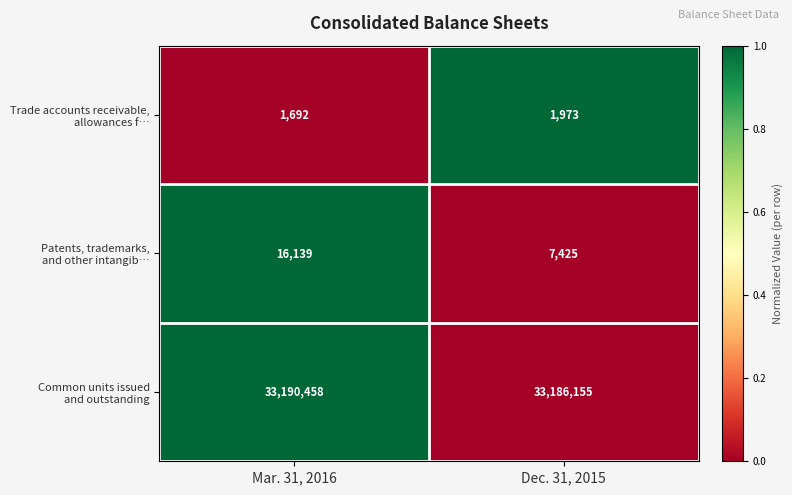

At which category is the sum across all series the highest?

Mar. 31, 2016